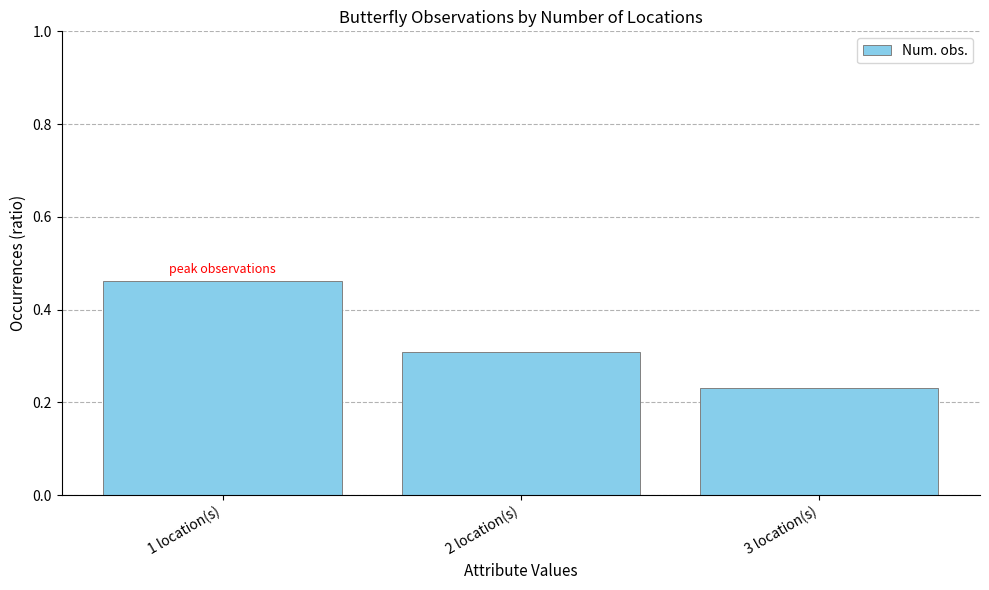

What is the difference between the values at 3 location(s) and 1 location(s)?

0.2